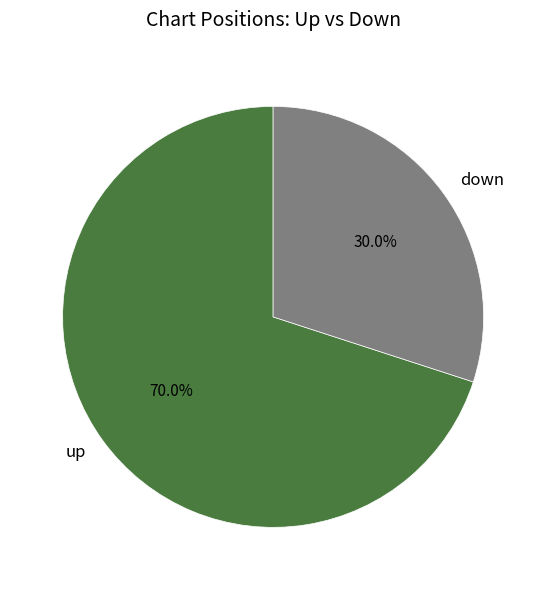

Which has a higher value, down or up?

up